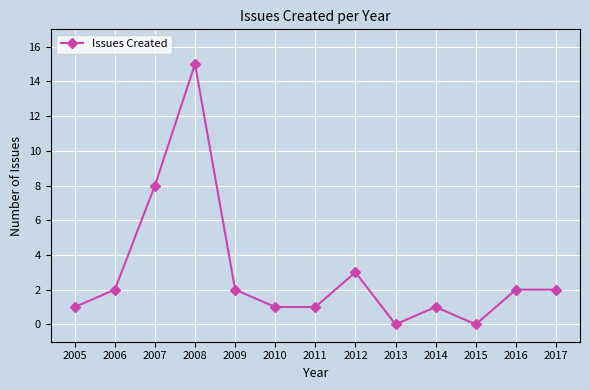

Reading right to left, transcribe all the data shown in this chart.

2	2	0	1	0	3	1	1	2	15	8	2	1